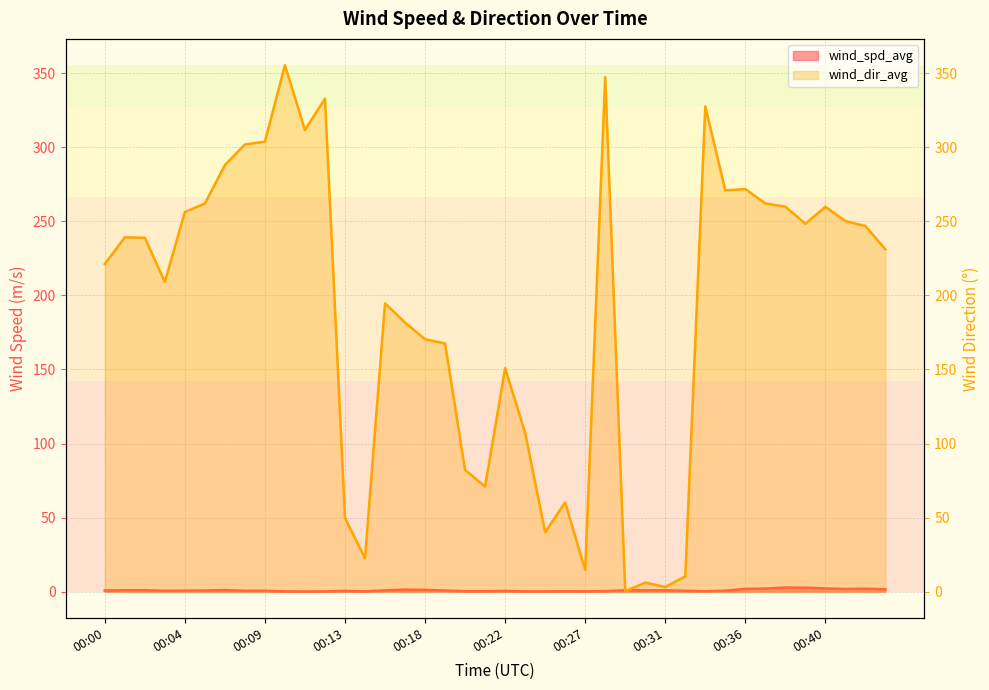

What is the total value across all series at 00:00?

222.0